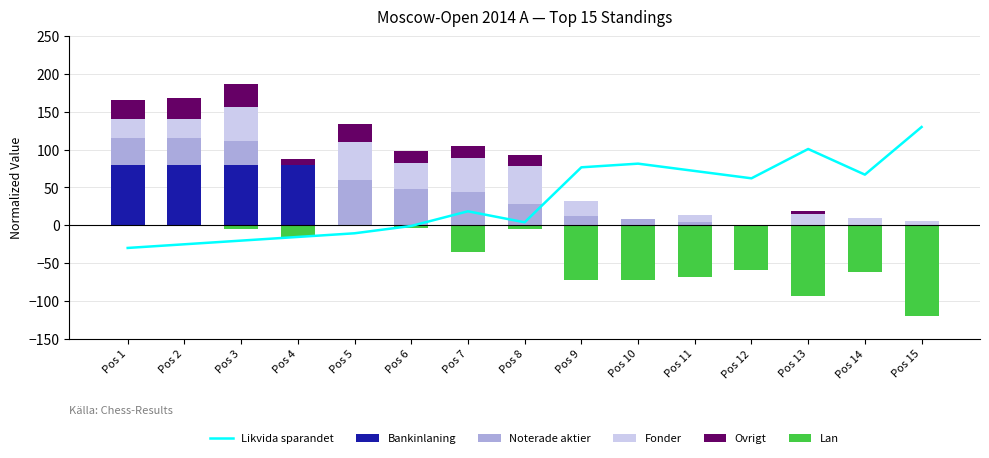

What is the sum of the Lan values at Pos 7 and Pos 15?

-155.8